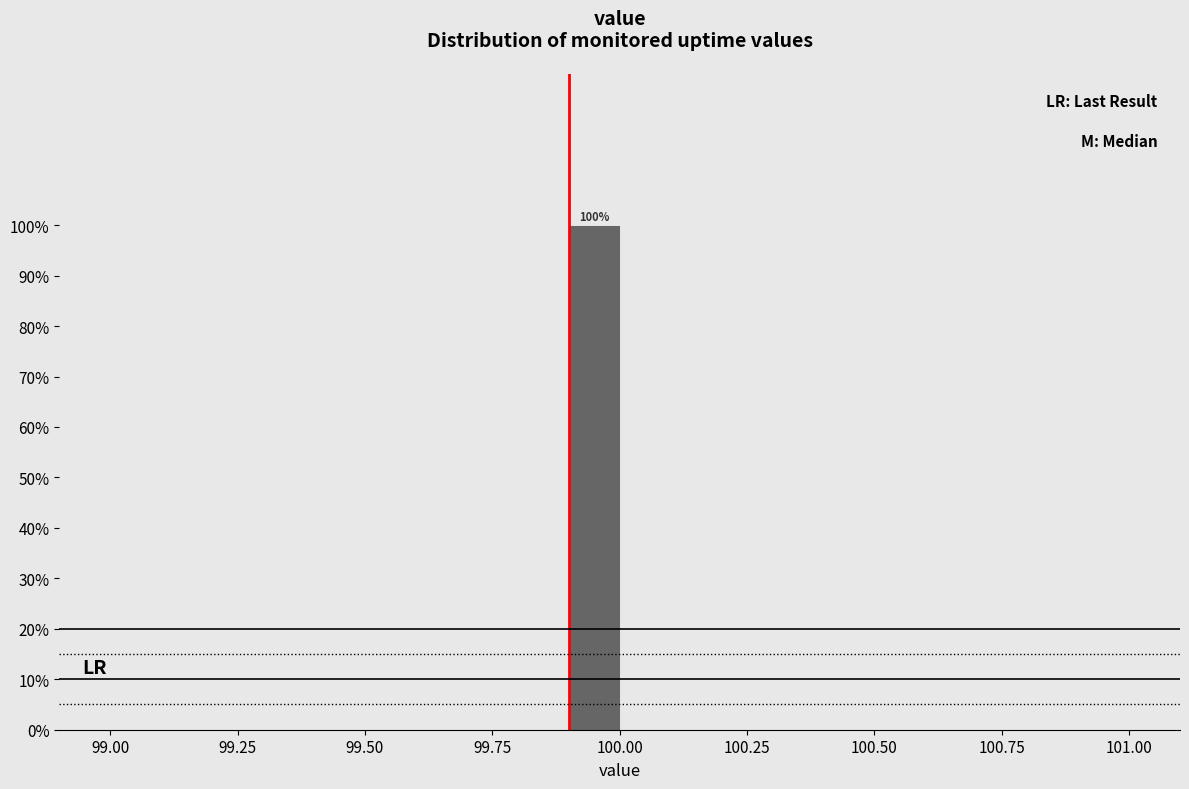

Read against the x-axis, roughly where is the centre of the tallest bar?

99.95